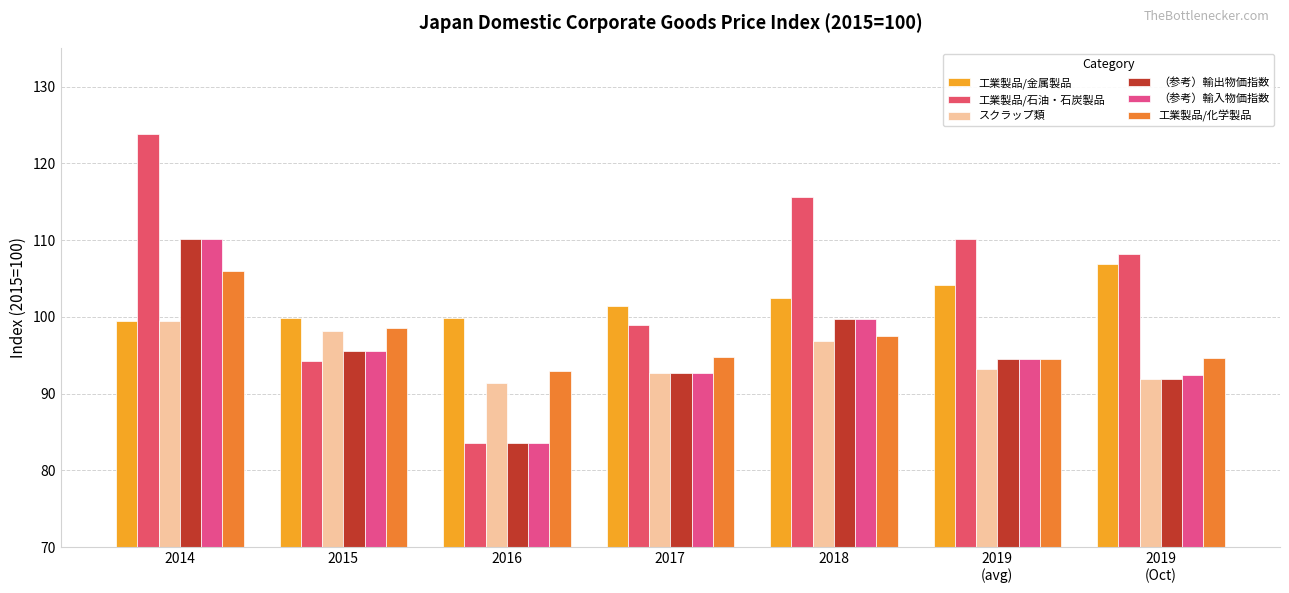

What is the highest value of the 工業製品/石油・石炭製品 series?

123.9